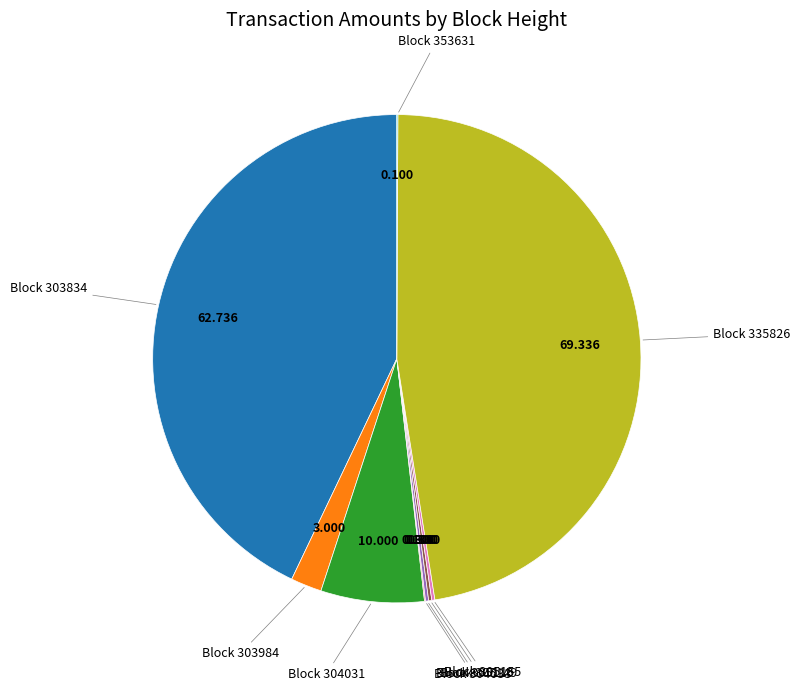

Is there a majority slice in this chart?

No